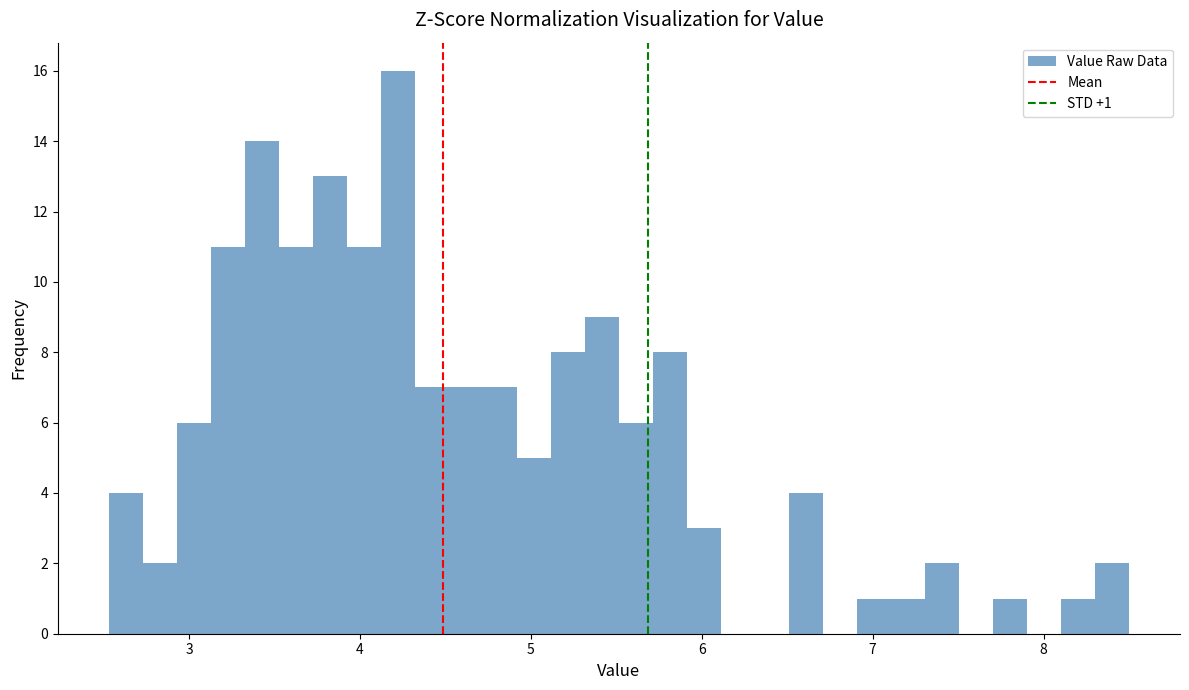

Around what value on the x-axis is the tallest bar? Give the approximate position of its centre, as read against the axis.

4.2